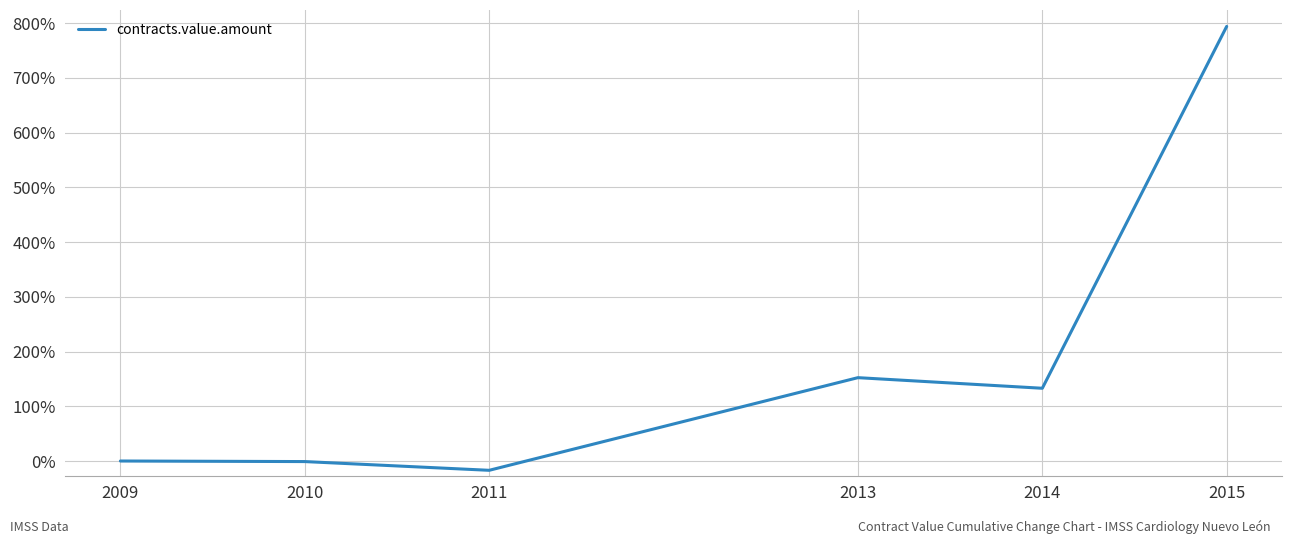

Is it true that the value at 2011 is -0.2?

True